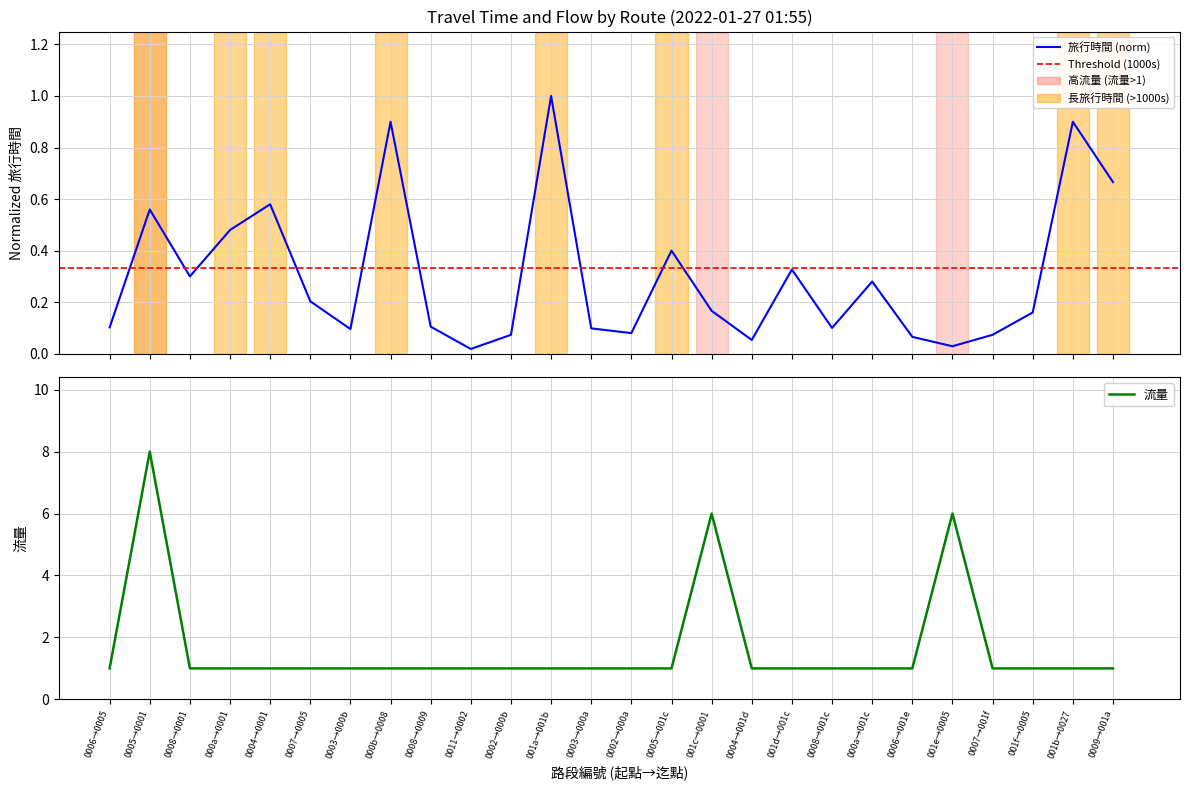

True or false: 旅行時間 has more than 1 interior local peaks.

True